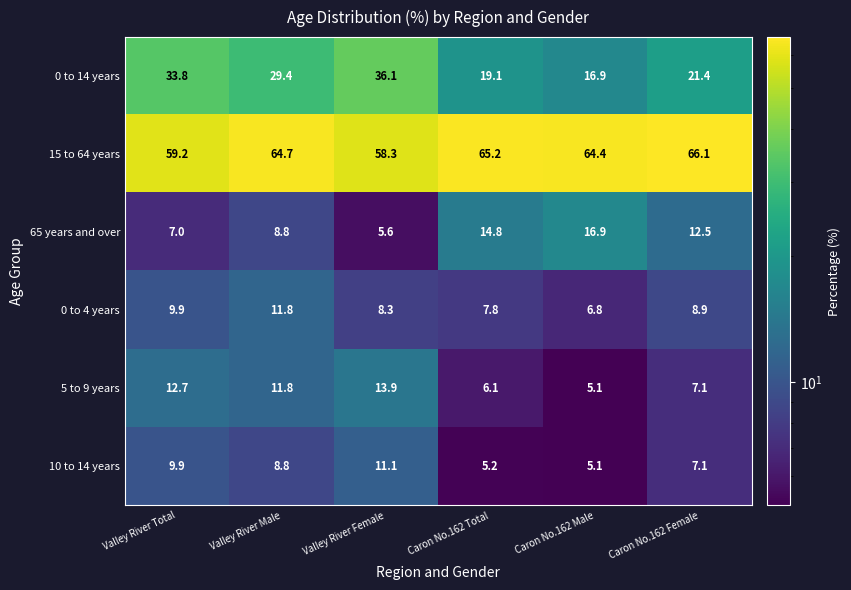

The 10 to 14 years series shows 12.1 at Caron No.162 Female. True or false?

False